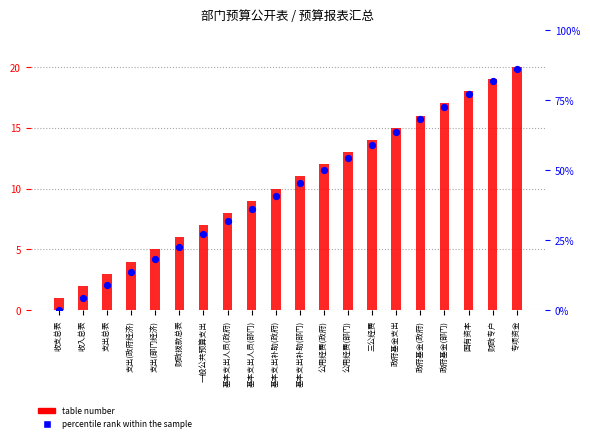

At which category is the sum across all series the highest?

专项资金